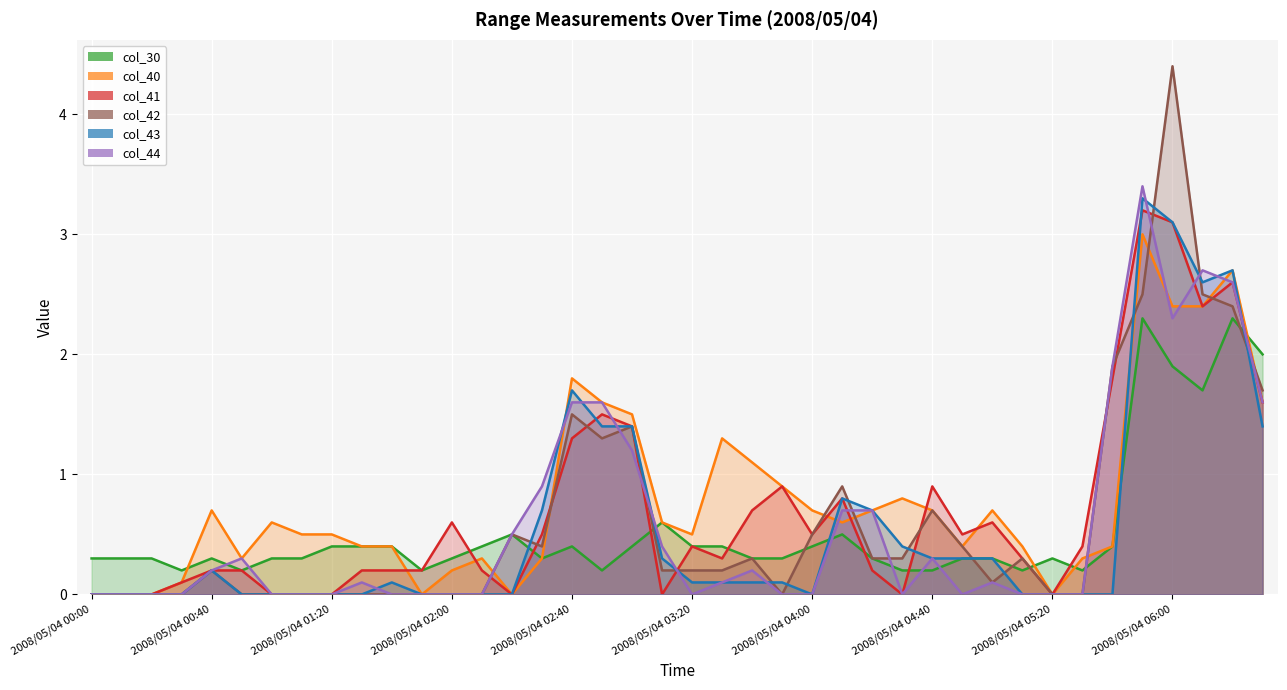

Reading right to left, extract all data points from this chart.

col_30: 2008/05/04 06:30=2.0	2008/05/04 06:20=2.3	2008/05/04 06:10=1.7	2008/05/04 06:00=1.9	2008/05/04 05:50=2.3	2008/05/04 05:40=0.4	2008/05/04 05:30=0.2	2008/05/04 05:20=0.3	2008/05/04 05:10=0.2	2008/05/04 05:00=0.3	2008/05/04 04:50=0.3	2008/05/04 04:40=0.2	2008/05/04 04:30=0.2	2008/05/04 04:20=0.3	2008/05/04 04:10=0.5	2008/05/04 04:00=0.4	2008/05/04 03:50=0.3	2008/05/04 03:40=0.3	2008/05/04 03:30=0.4	2008/05/04 03:20=0.4	2008/05/04 03:10=0.6	2008/05/04 03:00=0.4	2008/05/04 02:50=0.2	2008/05/04 02:40=0.4	2008/05/04 02:30=0.3	2008/05/04 02:20=0.5	2008/05/04 02:10=0.4	2008/05/04 02:00=0.3	2008/05/04 01:50=0.2	2008/05/04 01:40=0.4	2008/05/04 01:30=0.4	2008/05/04 01:20=0.4	2008/05/04 01:10=0.3	2008/05/04 01:00=0.3	2008/05/04 00:50=0.2	2008/05/04 00:40=0.3	2008/05/04 00:30=0.2	2008/05/04 00:20=0.3	2008/05/04 00:10=0.3	2008/05/04 00:00=0.3
col_40: 2008/05/04 06:30=1.6	2008/05/04 06:20=2.7	2008/05/04 06:10=2.4	2008/05/04 06:00=2.4	2008/05/04 05:50=3.0	2008/05/04 05:40=0.4	2008/05/04 05:30=0.3	2008/05/04 05:20=0.0	2008/05/04 05:10=0.4	2008/05/04 05:00=0.7	2008/05/04 04:50=0.4	2008/05/04 04:40=0.7	2008/05/04 04:30=0.8	2008/05/04 04:20=0.7	2008/05/04 04:10=0.6	2008/05/04 04:00=0.7	2008/05/04 03:50=0.9	2008/05/04 03:40=1.1	2008/05/04 03:30=1.3	2008/05/04 03:20=0.5	2008/05/04 03:10=0.6	2008/05/04 03:00=1.5	2008/05/04 02:50=1.6	2008/05/04 02:40=1.8	2008/05/04 02:30=0.3	2008/05/04 02:20=0.0	2008/05/04 02:10=0.3	2008/05/04 02:00=0.2	2008/05/04 01:50=0.0	2008/05/04 01:40=0.4	2008/05/04 01:30=0.4	2008/05/04 01:20=0.5	2008/05/04 01:10=0.5	2008/05/04 01:00=0.6	2008/05/04 00:50=0.3	2008/05/04 00:40=0.7	2008/05/04 00:30=0.1	2008/05/04 00:20=0.0	2008/05/04 00:10=0.0	2008/05/04 00:00=0.0
col_41: 2008/05/04 06:30=1.6	2008/05/04 06:20=2.6	2008/05/04 06:10=2.4	2008/05/04 06:00=3.1	2008/05/04 05:50=3.2	2008/05/04 05:40=1.8	2008/05/04 05:30=0.4	2008/05/04 05:20=0.0	2008/05/04 05:10=0.3	2008/05/04 05:00=0.6	2008/05/04 04:50=0.5	2008/05/04 04:40=0.9	2008/05/04 04:30=0.0	2008/05/04 04:20=0.2	2008/05/04 04:10=0.8	2008/05/04 04:00=0.5	2008/05/04 03:50=0.9	2008/05/04 03:40=0.7	2008/05/04 03:30=0.3	2008/05/04 03:20=0.4	2008/05/04 03:10=0.0	2008/05/04 03:00=1.4	2008/05/04 02:50=1.5	2008/05/04 02:40=1.3	2008/05/04 02:30=0.5	2008/05/04 02:20=0.0	2008/05/04 02:10=0.2	2008/05/04 02:00=0.6	2008/05/04 01:50=0.2	2008/05/04 01:40=0.2	2008/05/04 01:30=0.2	2008/05/04 01:20=0.0	2008/05/04 01:10=0.0	2008/05/04 01:00=0.0	2008/05/04 00:50=0.2	2008/05/04 00:40=0.2	2008/05/04 00:30=0.1	2008/05/04 00:20=0.0	2008/05/04 00:10=0.0	2008/05/04 00:00=0.0
col_42: 2008/05/04 06:30=1.7	2008/05/04 06:20=2.4	2008/05/04 06:10=2.5	2008/05/04 06:00=4.4	2008/05/04 05:50=2.5	2008/05/04 05:40=1.9	2008/05/04 05:30=0.0	2008/05/04 05:20=0.0	2008/05/04 05:10=0.3	2008/05/04 05:00=0.1	2008/05/04 04:50=0.4	2008/05/04 04:40=0.7	2008/05/04 04:30=0.3	2008/05/04 04:20=0.3	2008/05/04 04:10=0.9	2008/05/04 04:00=0.5	2008/05/04 03:50=0.0	2008/05/04 03:40=0.3	2008/05/04 03:30=0.2	2008/05/04 03:20=0.2	2008/05/04 03:10=0.2	2008/05/04 03:00=1.4	2008/05/04 02:50=1.3	2008/05/04 02:40=1.5	2008/05/04 02:30=0.4	2008/05/04 02:20=0.5	2008/05/04 02:10=0.0	2008/05/04 02:00=0.0	2008/05/04 01:50=0.0	2008/05/04 01:40=0.0	2008/05/04 01:30=0.0	2008/05/04 01:20=0.0	2008/05/04 01:10=0.0	2008/05/04 01:00=0.0	2008/05/04 00:50=0.0	2008/05/04 00:40=0.2	2008/05/04 00:30=0.0	2008/05/04 00:20=0.0	2008/05/04 00:10=0.0	2008/05/04 00:00=0.0
col_43: 2008/05/04 06:30=1.4	2008/05/04 06:20=2.7	2008/05/04 06:10=2.6	2008/05/04 06:00=3.1	2008/05/04 05:50=3.3	2008/05/04 05:40=0.0	2008/05/04 05:30=0.0	2008/05/04 05:20=0.0	2008/05/04 05:10=0.0	2008/05/04 05:00=0.3	2008/05/04 04:50=0.3	2008/05/04 04:40=0.3	2008/05/04 04:30=0.4	2008/05/04 04:20=0.7	2008/05/04 04:10=0.8	2008/05/04 04:00=0.0	2008/05/04 03:50=0.1	2008/05/04 03:40=0.1	2008/05/04 03:30=0.1	2008/05/04 03:20=0.1	2008/05/04 03:10=0.3	2008/05/04 03:00=1.4	2008/05/04 02:50=1.4	2008/05/04 02:40=1.7	2008/05/04 02:30=0.7	2008/05/04 02:20=0.0	2008/05/04 02:10=0.0	2008/05/04 02:00=0.0	2008/05/04 01:50=0.0	2008/05/04 01:40=0.1	2008/05/04 01:30=0.0	2008/05/04 01:20=0.0	2008/05/04 01:10=0.0	2008/05/04 01:00=0.0	2008/05/04 00:50=0.0	2008/05/04 00:40=0.2	2008/05/04 00:30=0.0	2008/05/04 00:20=0.0	2008/05/04 00:10=0.0	2008/05/04 00:00=0.0
col_44: 2008/05/04 06:30=1.6	2008/05/04 06:20=2.6	2008/05/04 06:10=2.7	2008/05/04 06:00=2.3	2008/05/04 05:50=3.4	2008/05/04 05:40=1.9	2008/05/04 05:30=0.0	2008/05/04 05:20=0.0	2008/05/04 05:10=0.0	2008/05/04 05:00=0.1	2008/05/04 04:50=0.0	2008/05/04 04:40=0.3	2008/05/04 04:30=0.0	2008/05/04 04:20=0.7	2008/05/04 04:10=0.7	2008/05/04 04:00=0.0	2008/05/04 03:50=0.0	2008/05/04 03:40=0.2	2008/05/04 03:30=0.1	2008/05/04 03:20=0.0	2008/05/04 03:10=0.4	2008/05/04 03:00=1.2	2008/05/04 02:50=1.6	2008/05/04 02:40=1.6	2008/05/04 02:30=0.9	2008/05/04 02:20=0.5	2008/05/04 02:10=0.0	2008/05/04 02:00=0.0	2008/05/04 01:50=0.0	2008/05/04 01:40=0.0	2008/05/04 01:30=0.1	2008/05/04 01:20=0.0	2008/05/04 01:10=0.0	2008/05/04 01:00=0.0	2008/05/04 00:50=0.3	2008/05/04 00:40=0.2	2008/05/04 00:30=0.0	2008/05/04 00:20=0.0	2008/05/04 00:10=0.0	2008/05/04 00:00=0.0